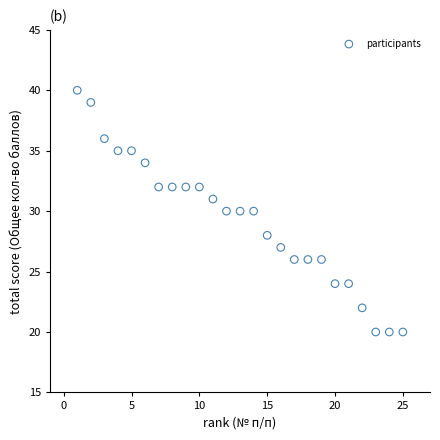

What is the range of X values (max minus min)?

24